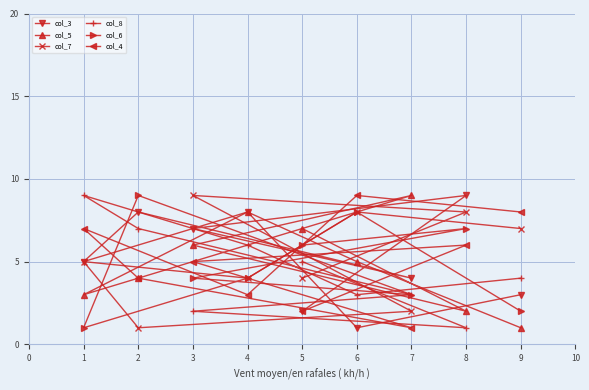

What is the minimum value shown in the chart?

1